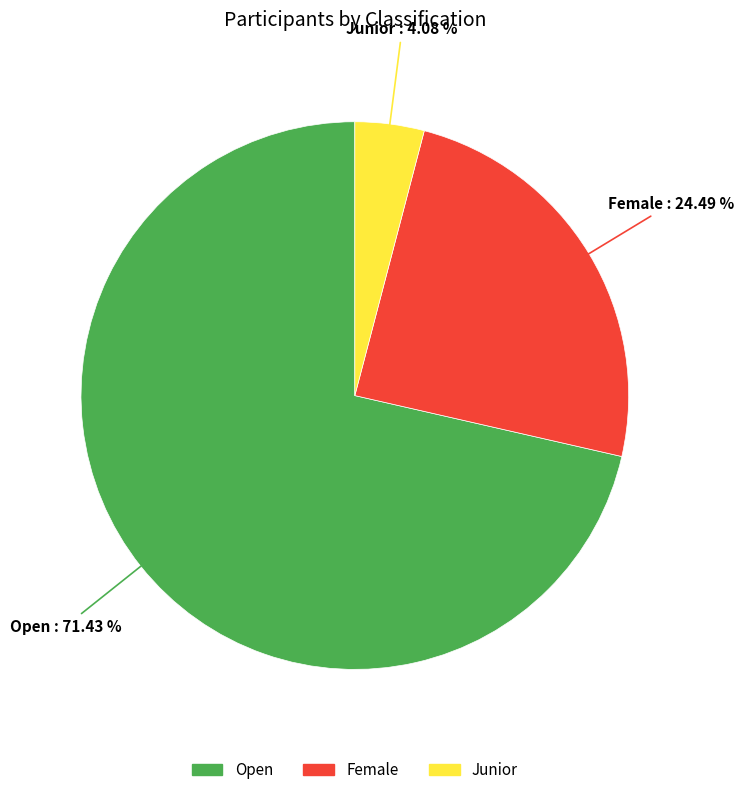

Is it true that Female is 24% of the pie?

True